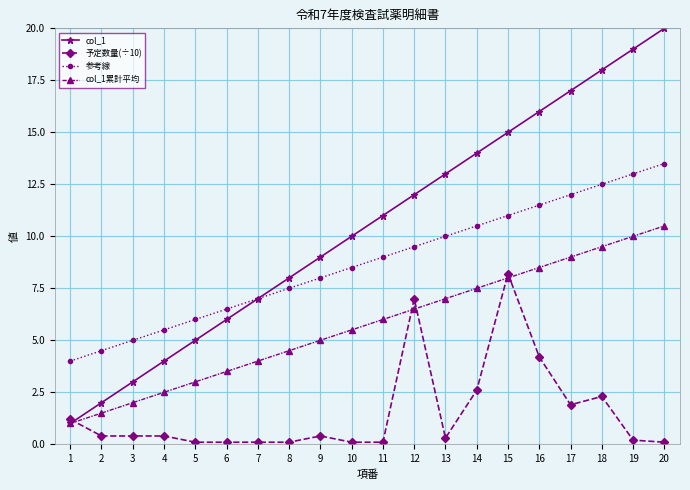

Where is 参考線 nearest to the value 8?

9